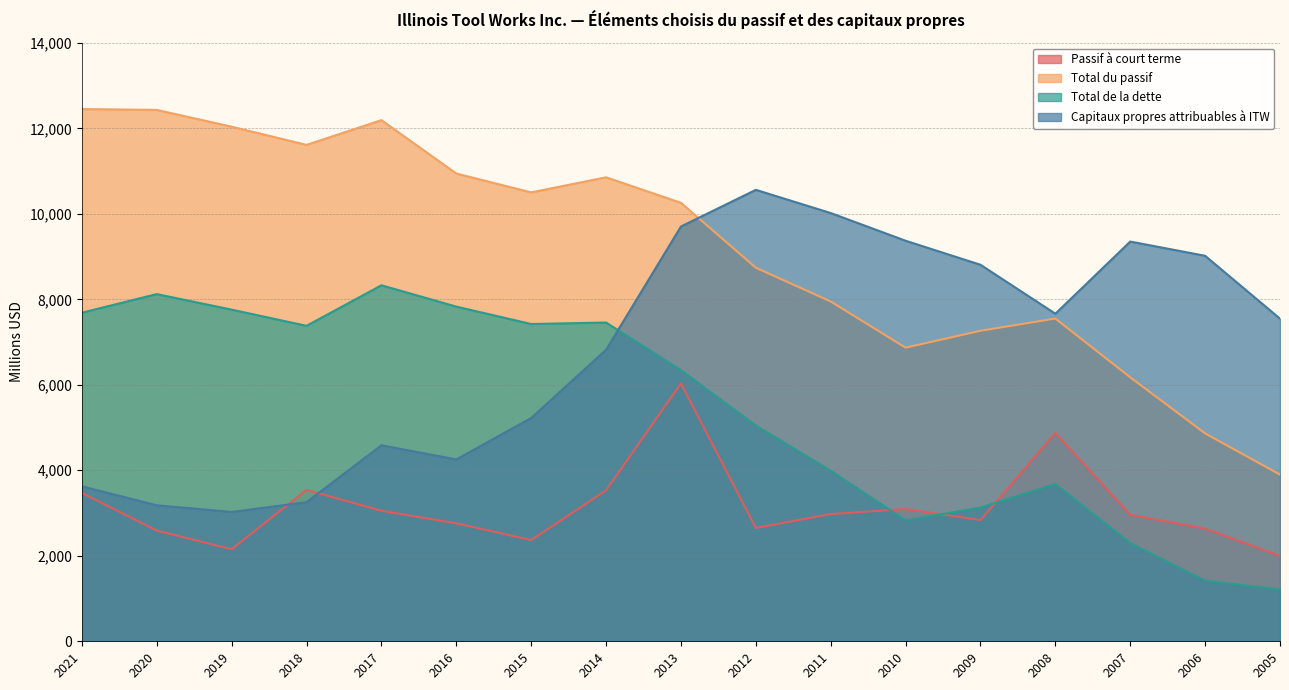

Reading left to right, transcribe all the data shown in this chart.

Passif à court terme: 3470	2589	2154	3542	3053	2760	2368	3533	6034	2651	2977	3094	2836	4876	2960	2637	2001
Total du passif: 12451	12430	12038	11612	12191	10942	10501	10854	10257	8739	7949	6869	7264	7550	6175	4863	3899
Total de la dette: 7687	8122	7758	7380	8328	7829	7422	7457	6344	5048	3990	2830	3129	3677	2299	1418	1211
Capitaux propres attribuables à ITW: 3625	3181	3026	3254	4585	4254	5224	6819	9703	10561	10018	9370	8808	7663	9351	9018	7547